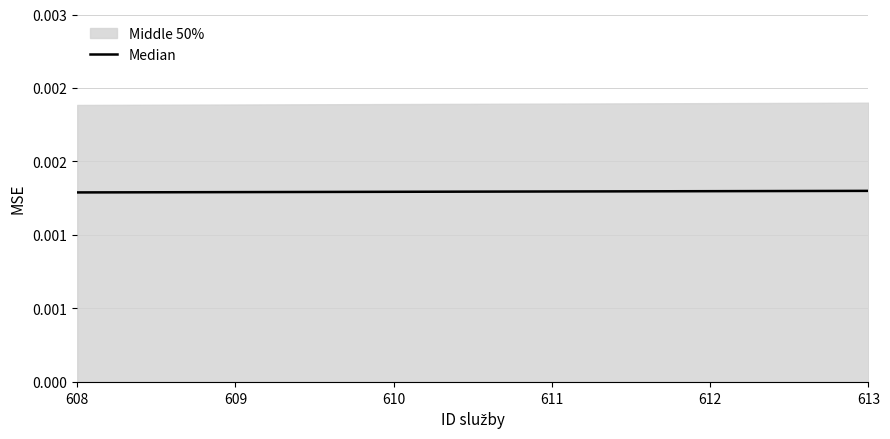

Is it true that the value at 611 is 0.0?

False